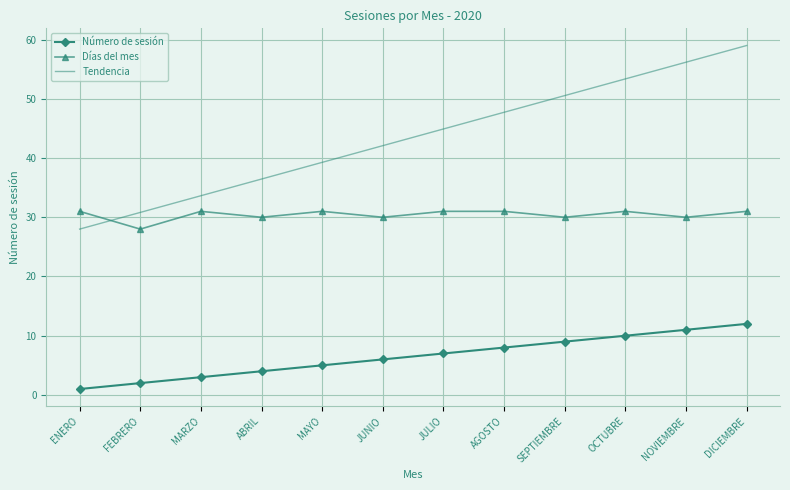

What is the spread (max minus min) of values at ENERO?

30.0